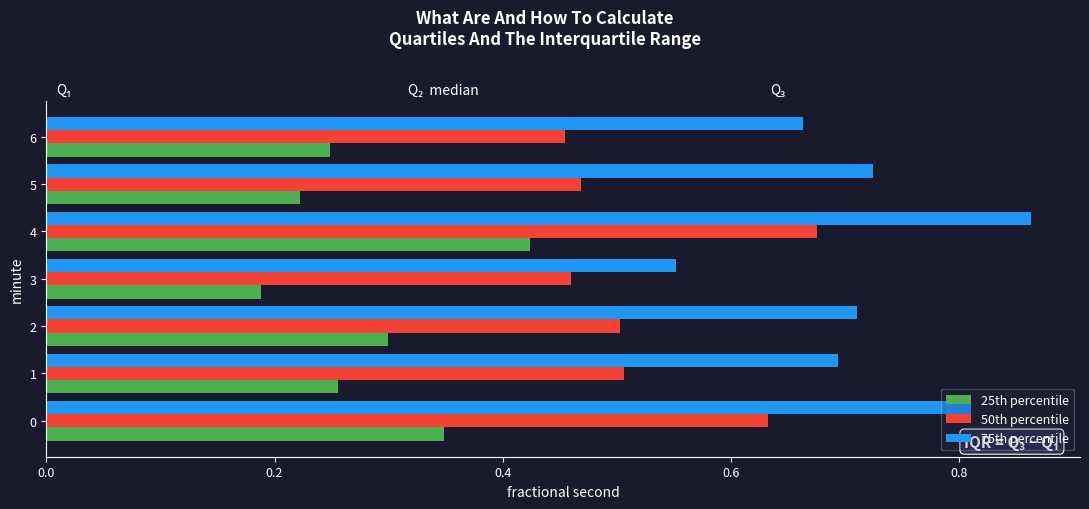

At which label does 25th percentile reach its minimum?

3